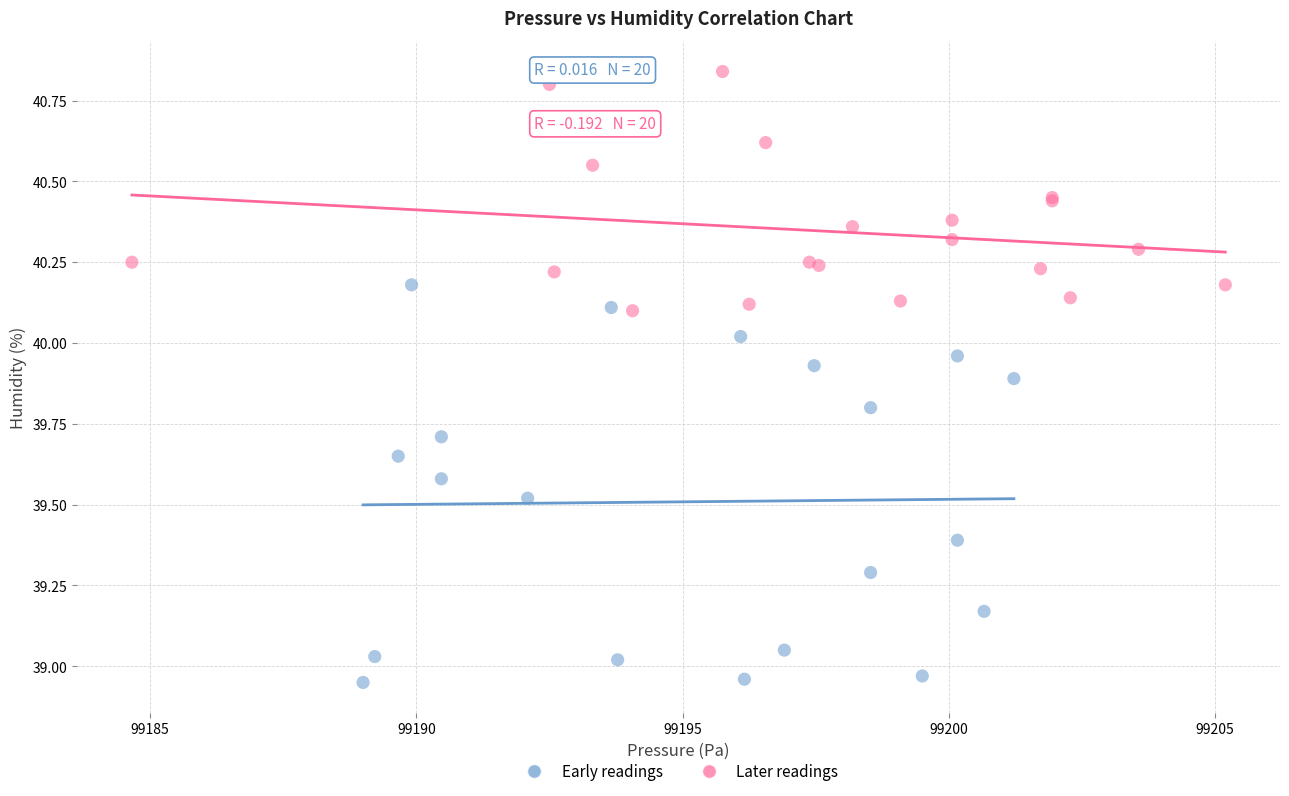

Which series reaches the maximum Y coordinate?

Later readings